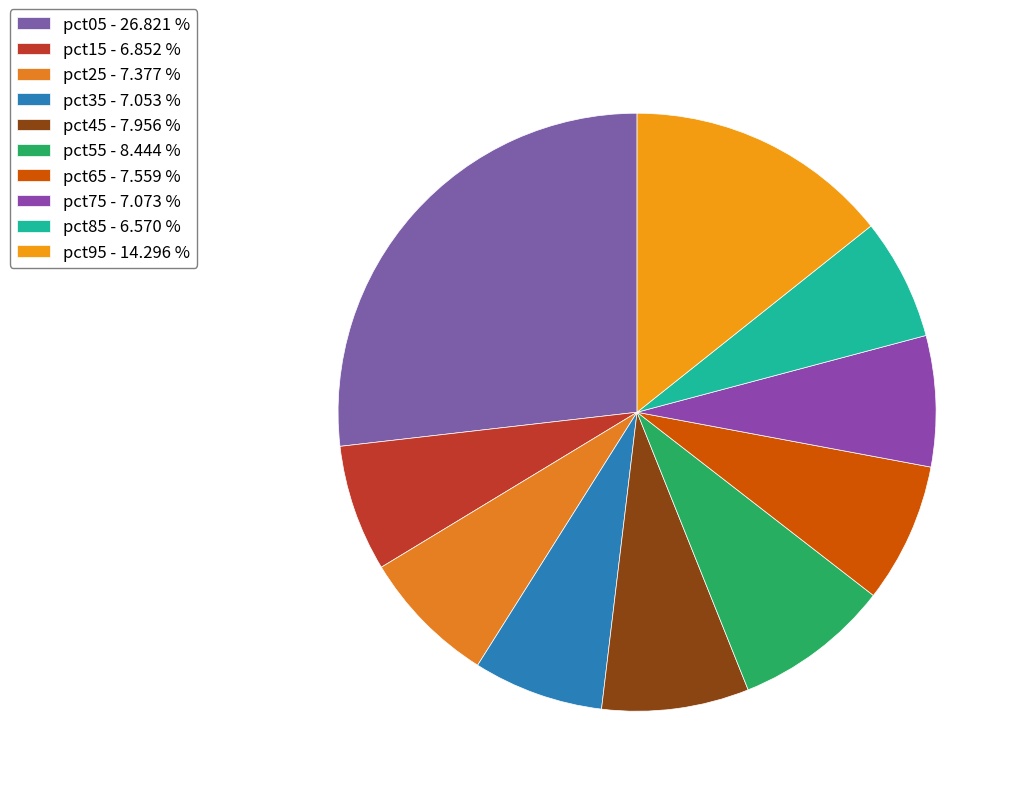

To the nearest percent, what is the combined percentage of pct25 and pct65?

15%